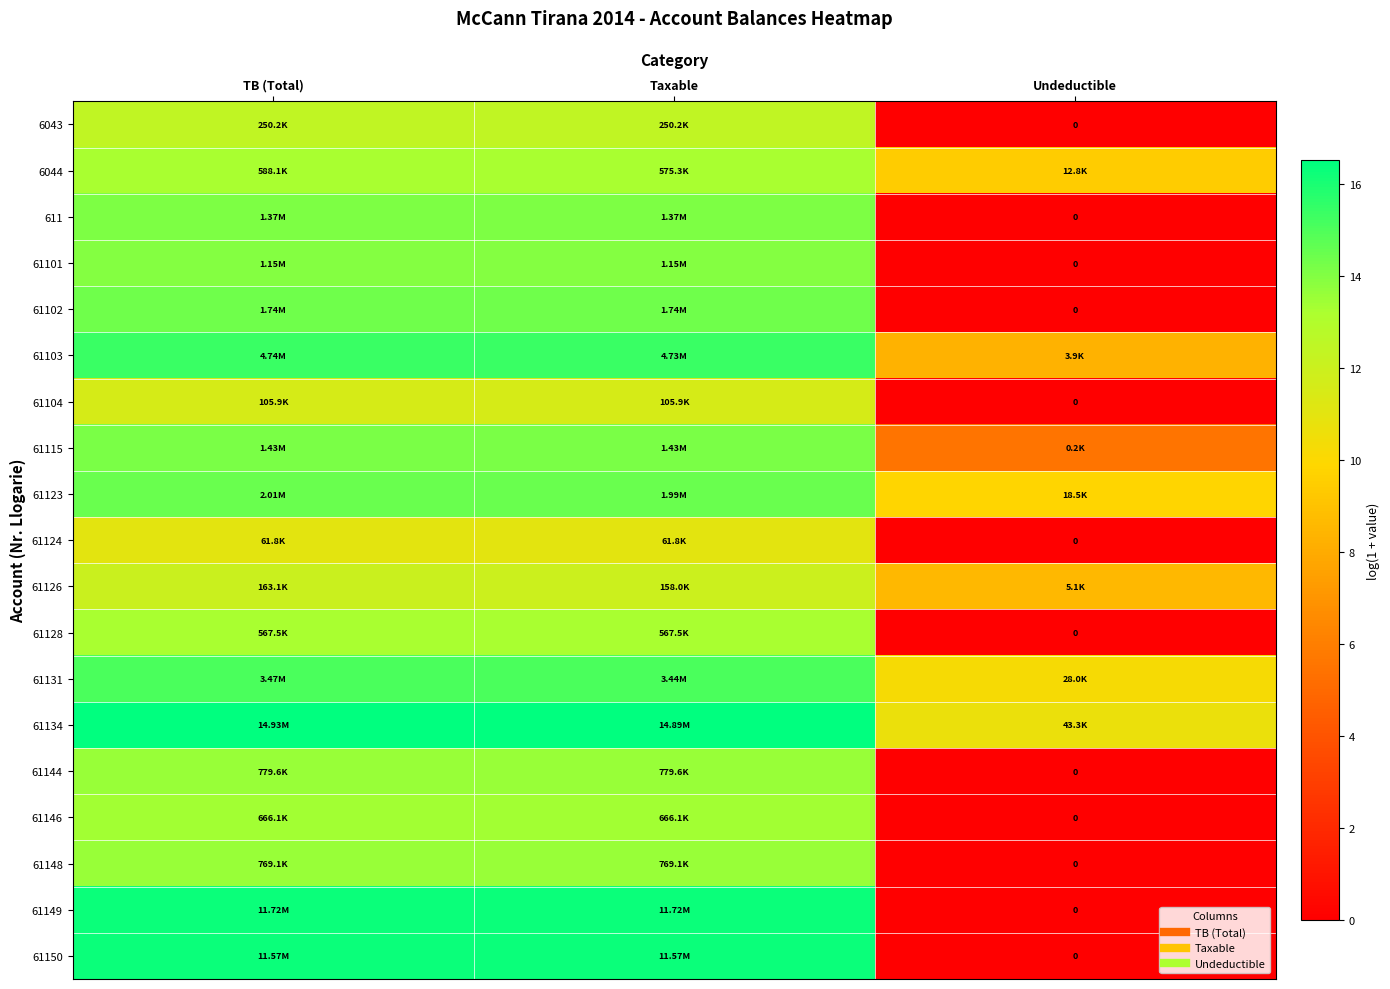

What is the sum of all 61123 values?

38.8